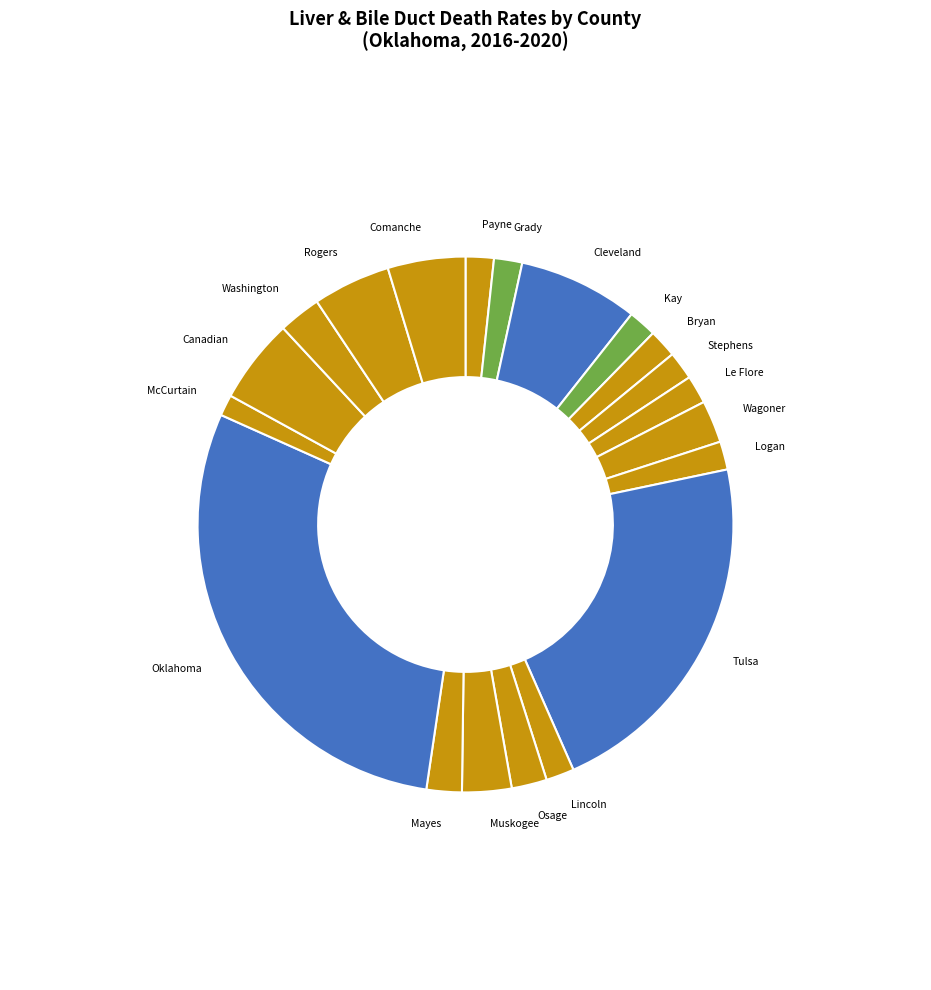

To the nearest percent, what is the difference between the largest and smallest slice percentages?

28%